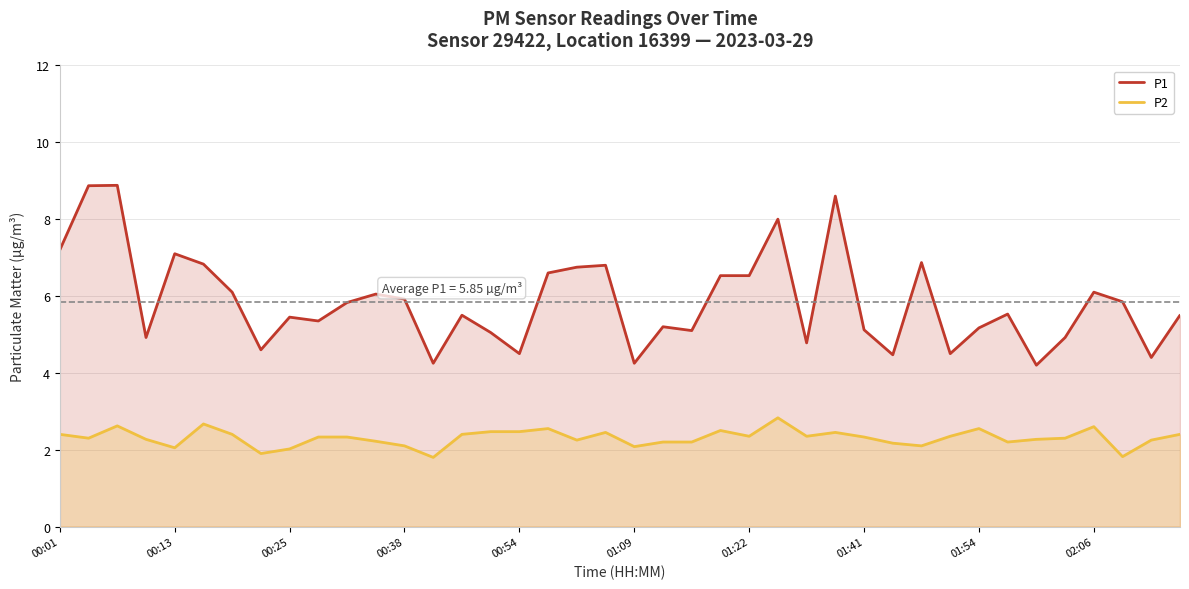

What are all the series names shown in the legend?

P1, P2